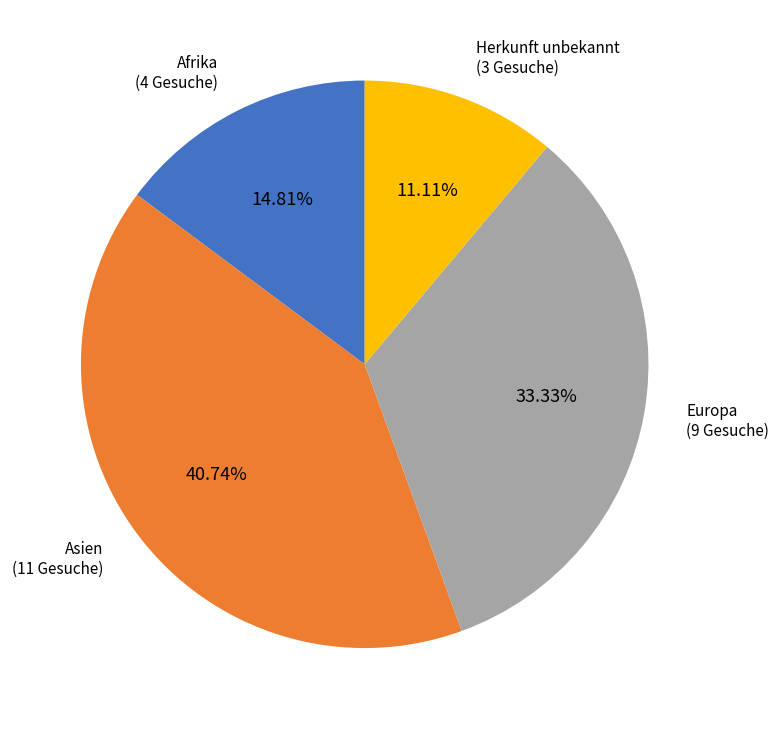

How many slices are in this pie chart?

4